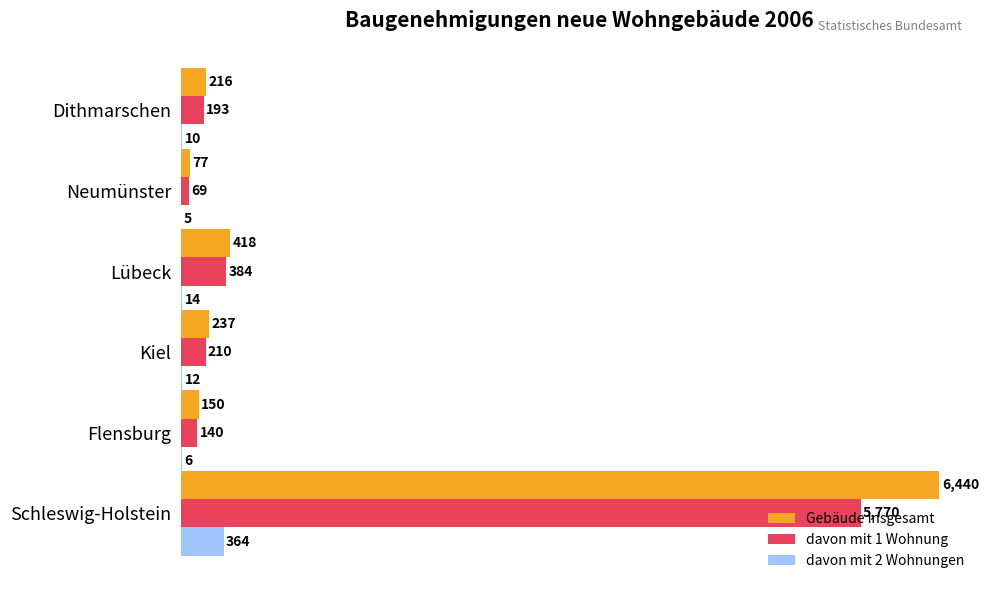

True or false: Gebäude insgesamt has a value of 6440 at Schleswig-Holstein.

True